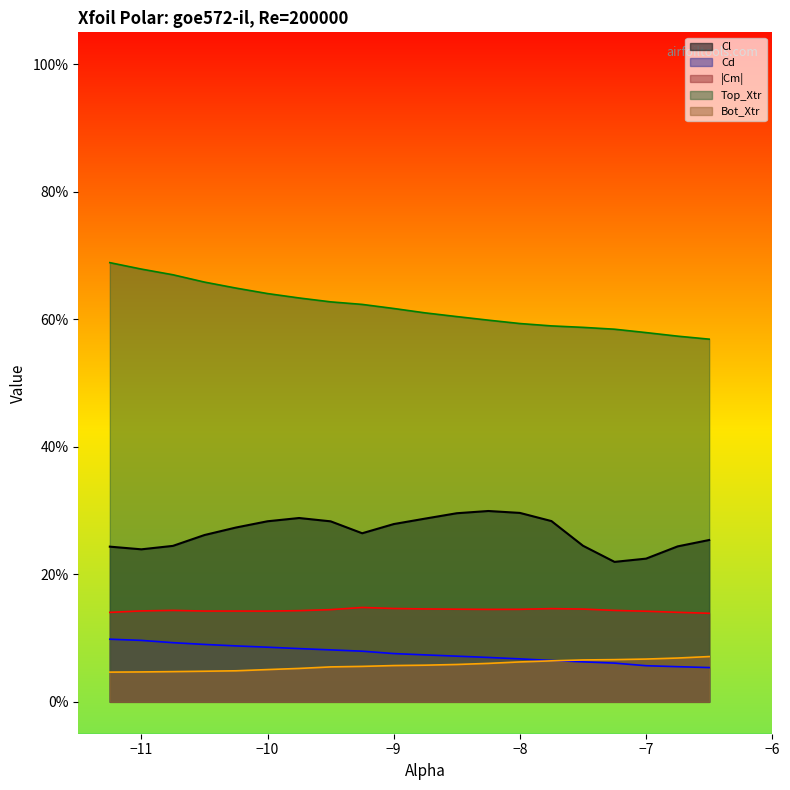

True or false: Top_Xtr_vals has more than 1 points higher than both neighbors.

False